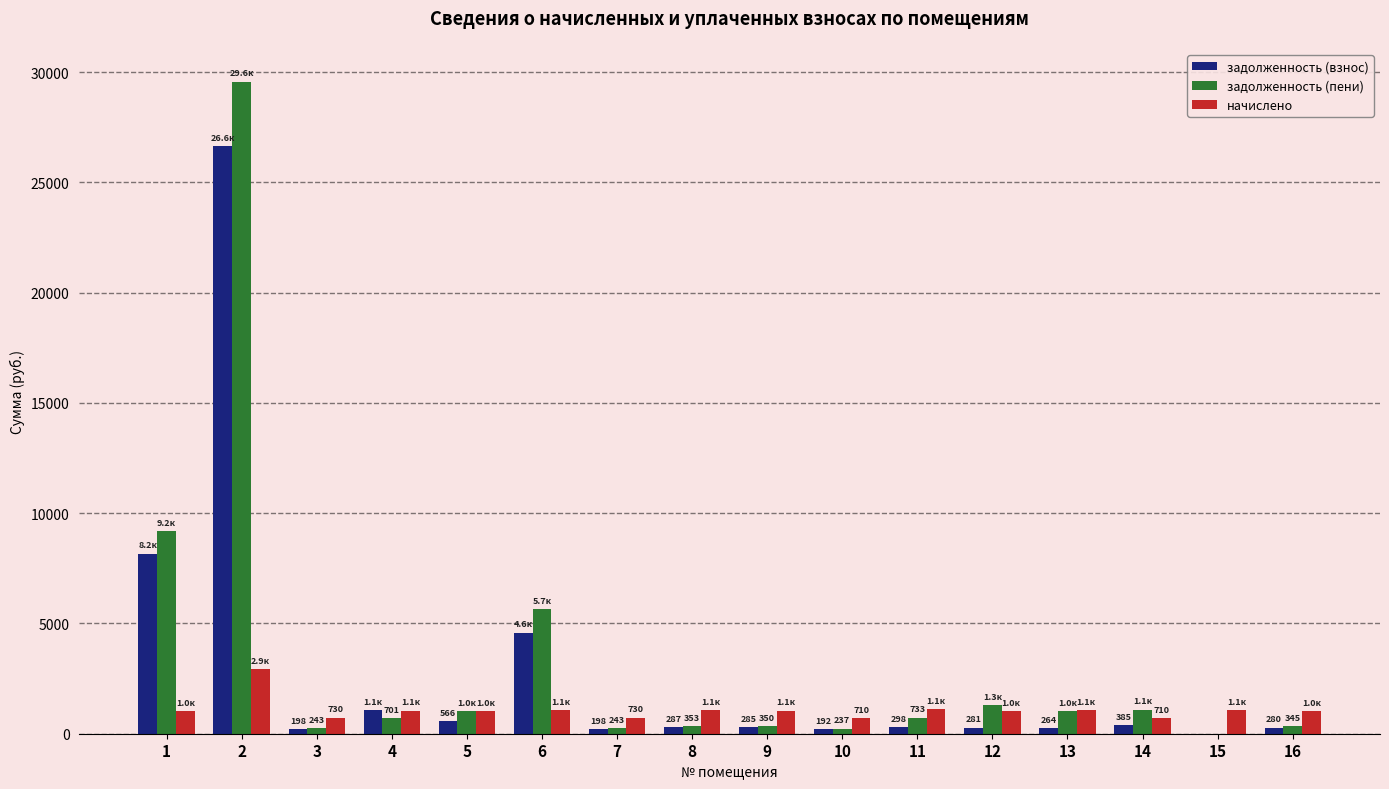

Is the value of начислено at 2 greater than the value of задолженность (взнос) at 3?

Yes